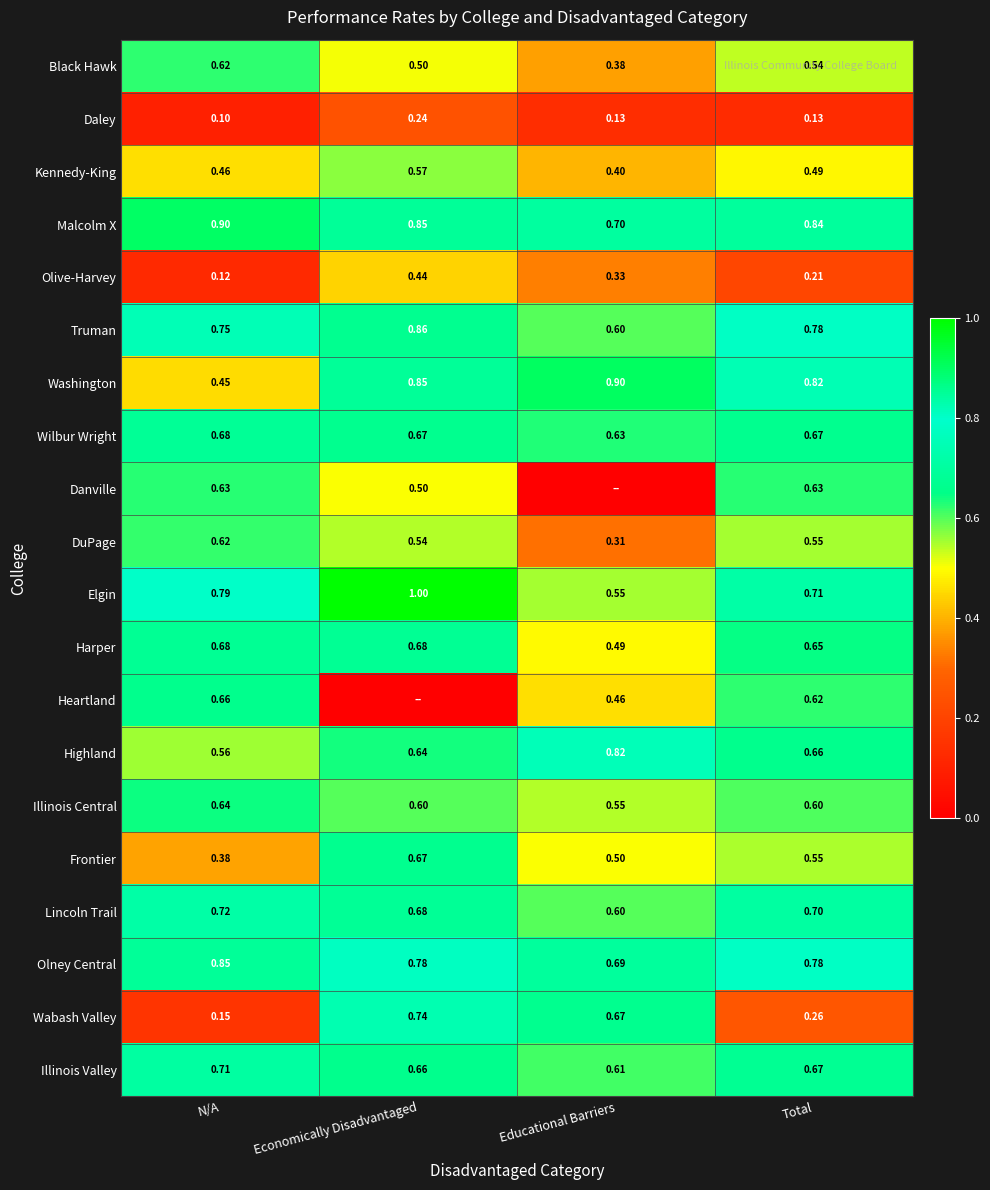

Rank the categories by Black Hawk value from highest to lowest.

N/A, Total, Economically Disadvantaged, Educational Barriers